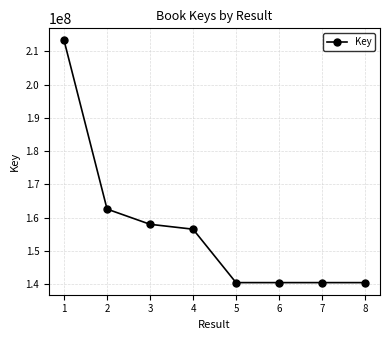

True or false: there are more than 2 points higher than both neighbors.

False